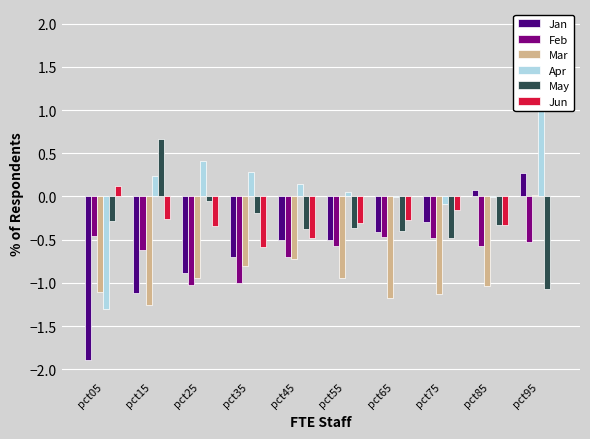

Is the value of May at pct45 greater than the value of Mar at pct45?

Yes